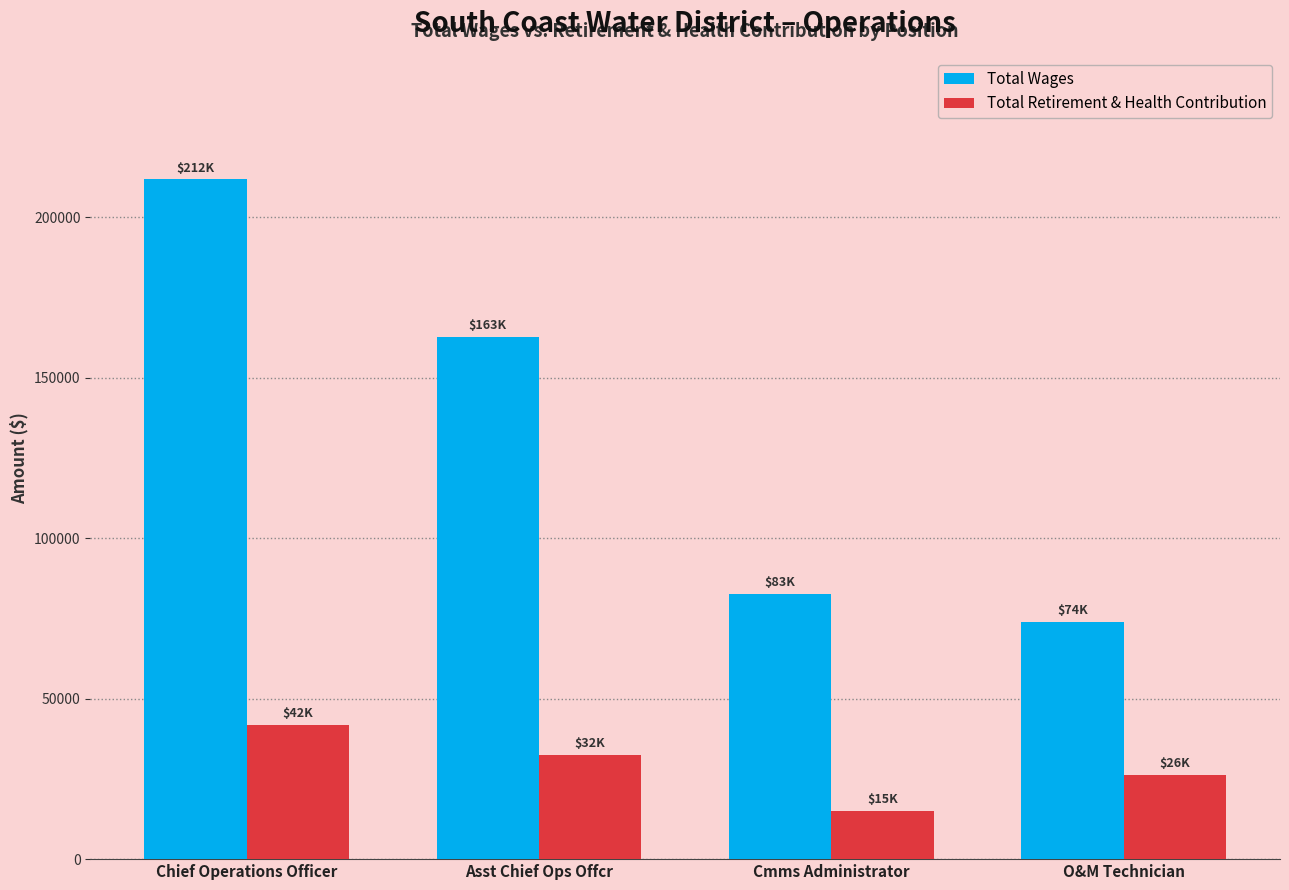

What are all the series names shown in the legend?

Total Wages, Total Retirement & Health Contribution